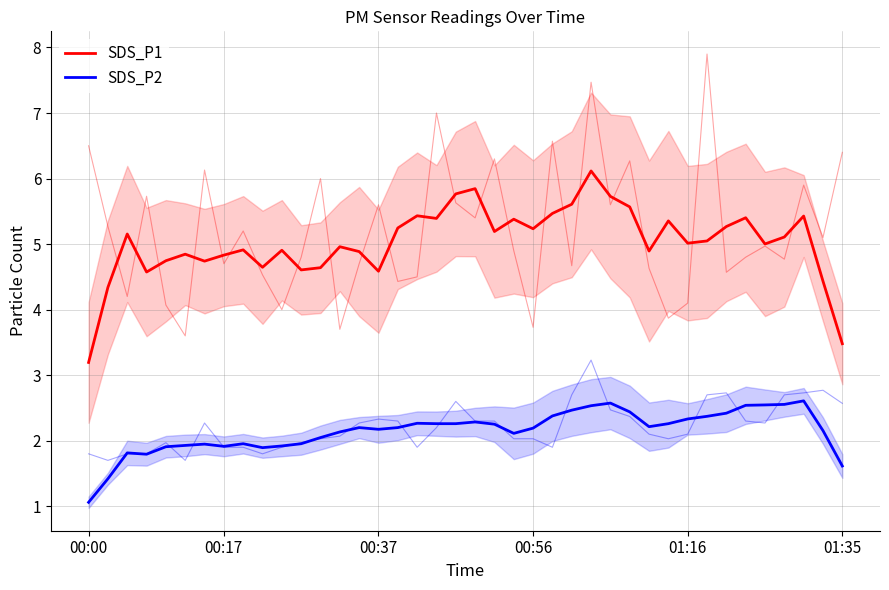

What is the total value across all series at 13?

7.1